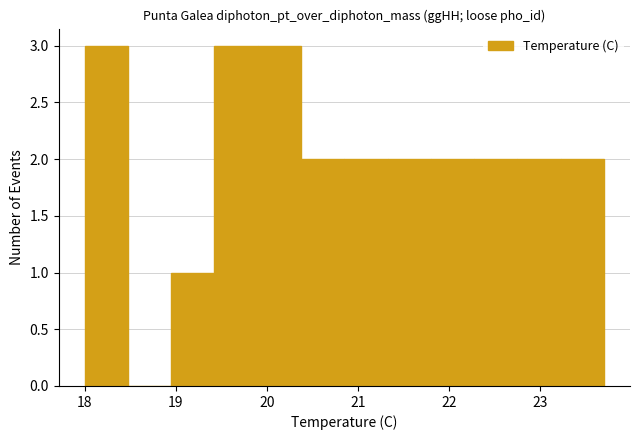

Reading left to right, list every bar in this chart as the range it spans on the x-axis followed by its height. Neither the bar edges nor the heights are printed on the chart, so give them approximately, as read against the axes.

18.0 to 18.5: 3
18.5 to 19.0: 0
19.0 to 19.4: 1
19.4 to 19.9: 3
19.9 to 20.4: 3
20.4 to 20.9: 2
20.9 to 21.3: 2
21.3 to 21.8: 2
21.8 to 22.3: 2
22.3 to 22.8: 2
22.8 to 23.2: 2
23.2 to 23.7: 2